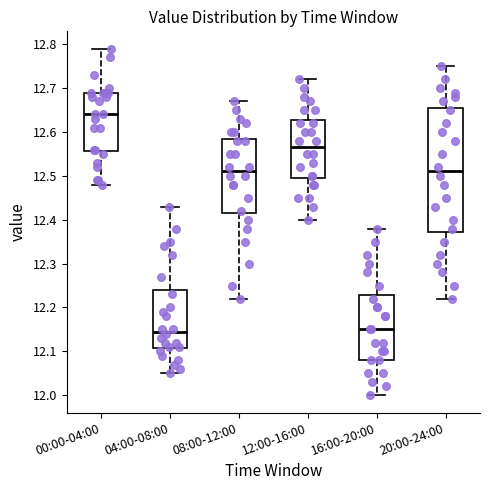

Reading left to right, read every box against the y-axis: the position of its median line, the range the box covers, and the ends of its whiskers. The values are not printed on the chart, so give them approximately, as read against the axis.

00:00-04:00: median 12.64, box 12.56 to 12.69, whiskers 12.48 to 12.79
04:00-08:00: median 12.15, box 12.11 to 12.24, whiskers 12.05 to 12.43
08:00-12:00: median 12.51, box 12.42 to 12.59, whiskers 12.22 to 12.67
12:00-16:00: median 12.57, box 12.50 to 12.63, whiskers 12.40 to 12.72
16:00-20:00: median 12.15, box 12.08 to 12.23, whiskers 12.00 to 12.38
20:00-24:00: median 12.51, box 12.37 to 12.66, whiskers 12.22 to 12.75